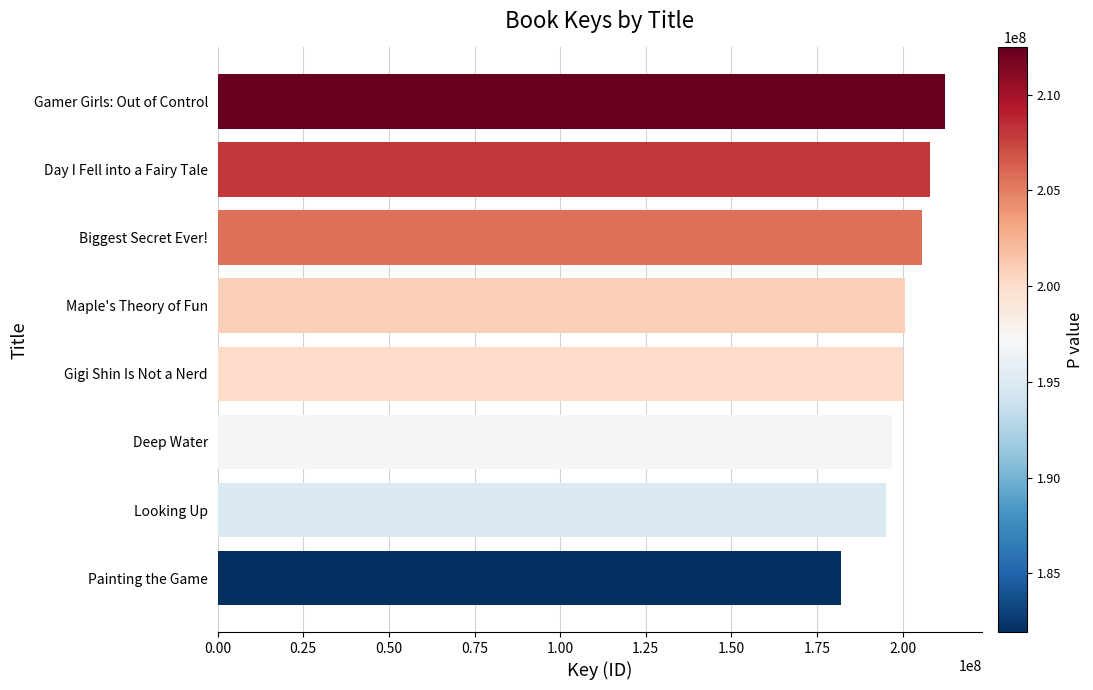

What is the average value?

200105970